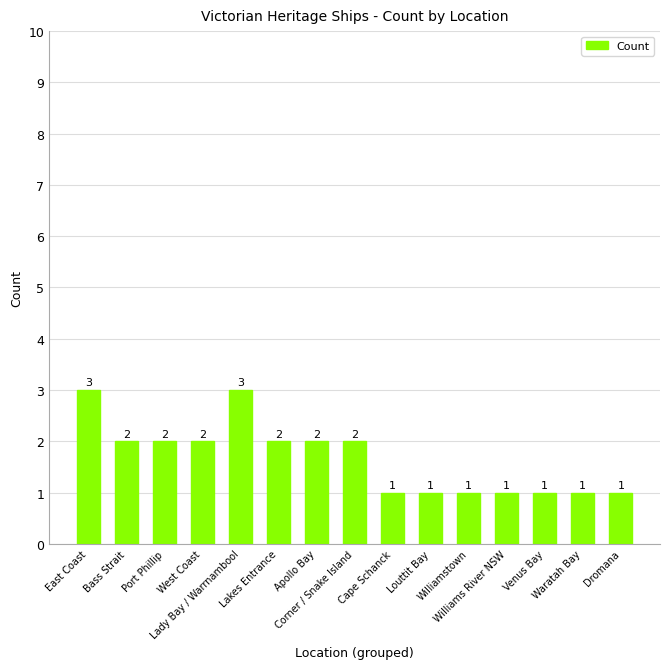

What is the change in value from East Coast to Williamstown?

-2